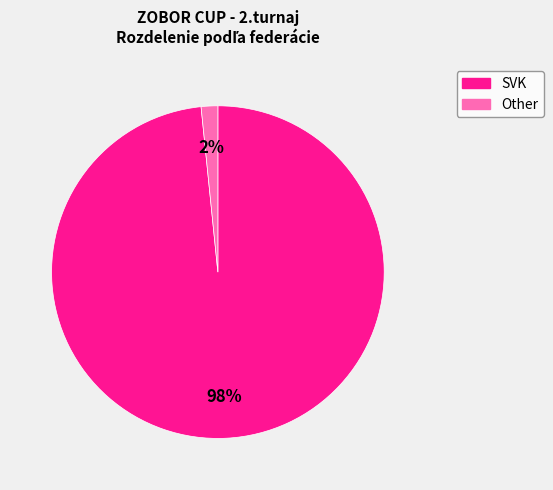

Count the number of slices in the pie.

2